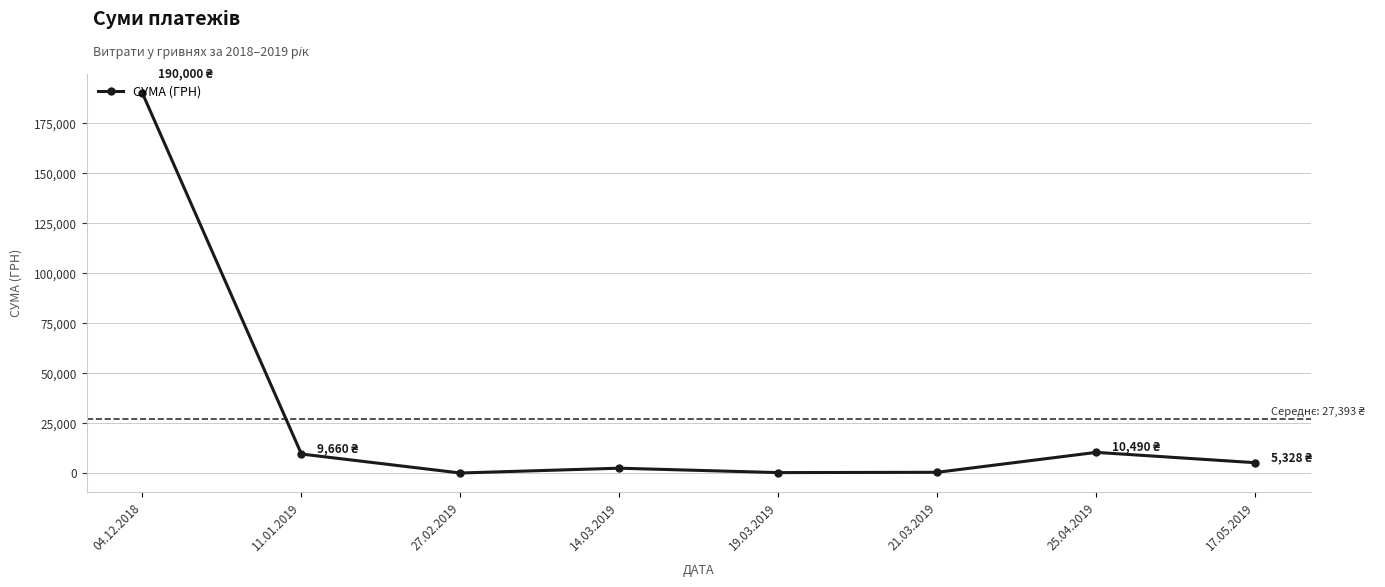

What is the smallest value displayed?

176.0